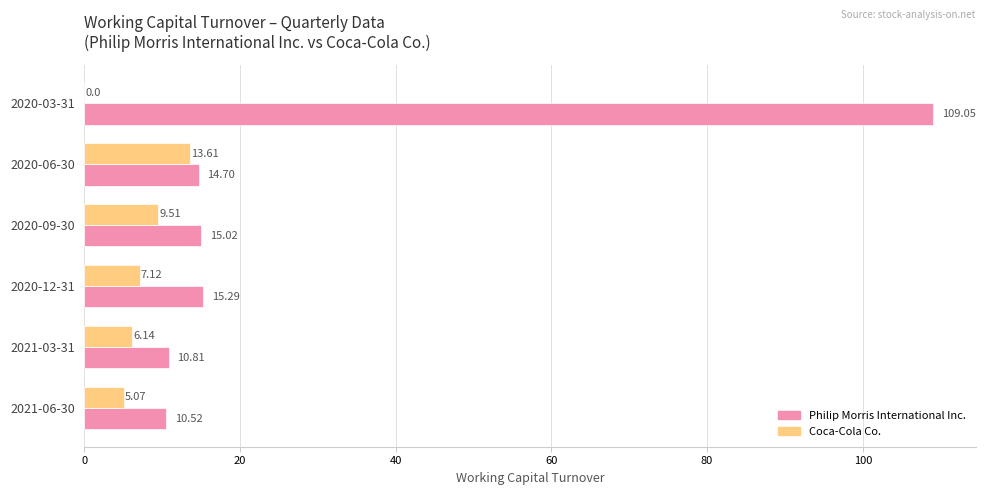

What is the sum of all Coca-Cola Co. values?

41.5